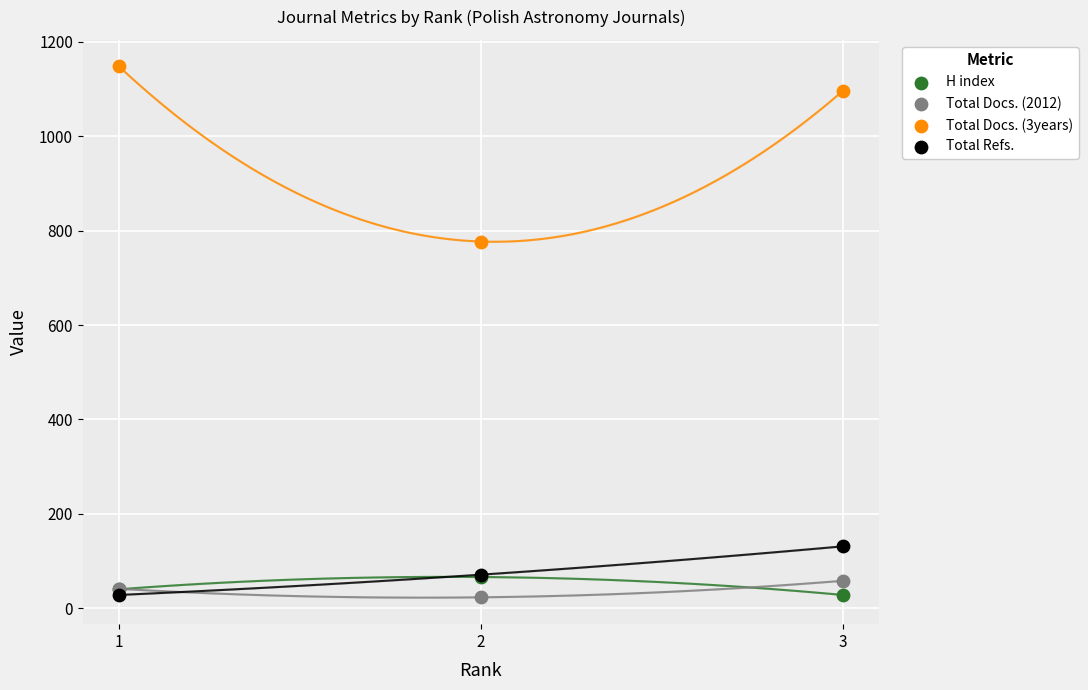

Across all series, what Y value is closest to 585?

777